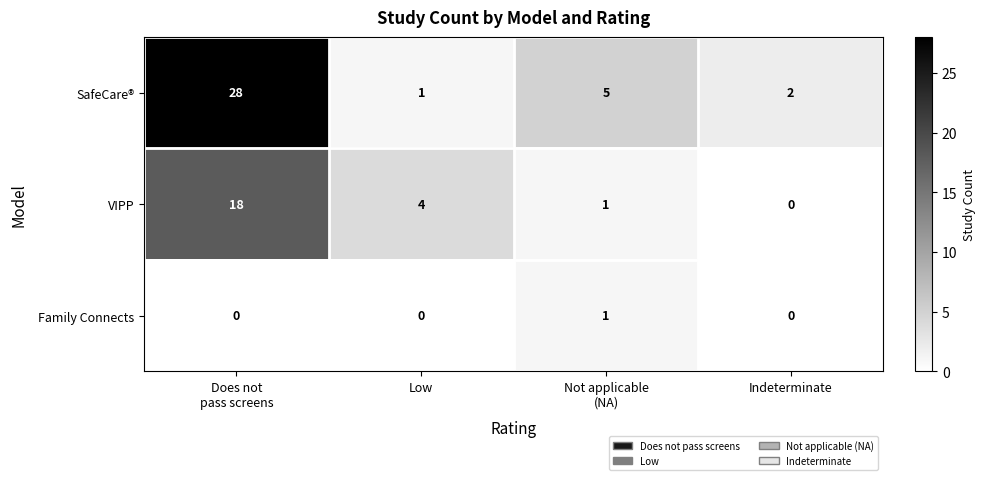

How many categories are shown in the chart?

4